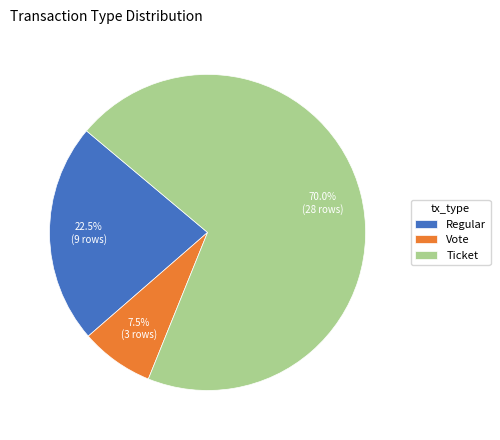

Rank the categories by value from lowest to highest.

Vote, Regular, Ticket